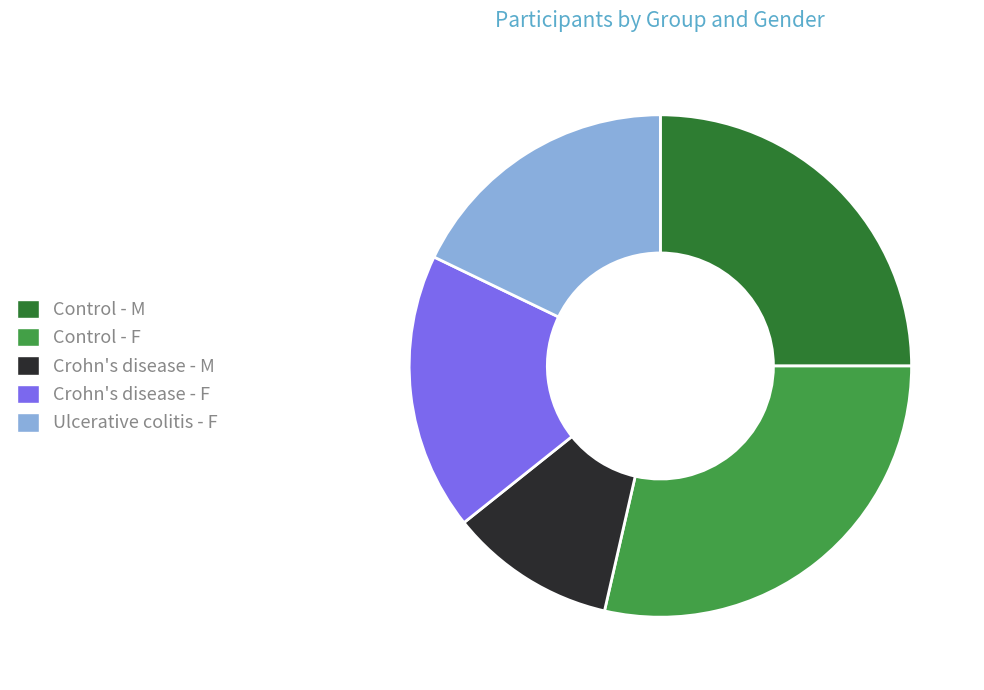

True or false: Crohn's disease - M accounts for 1% of the total.

False